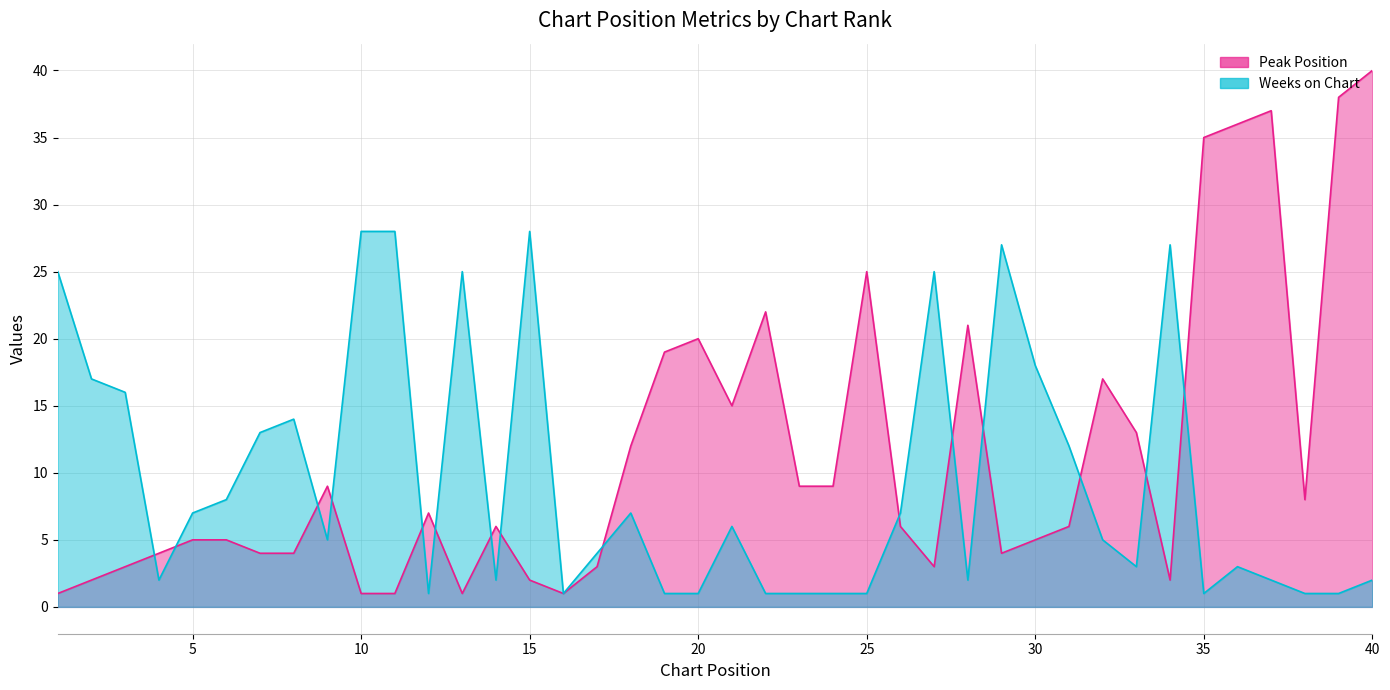

What is the smallest value displayed?

1